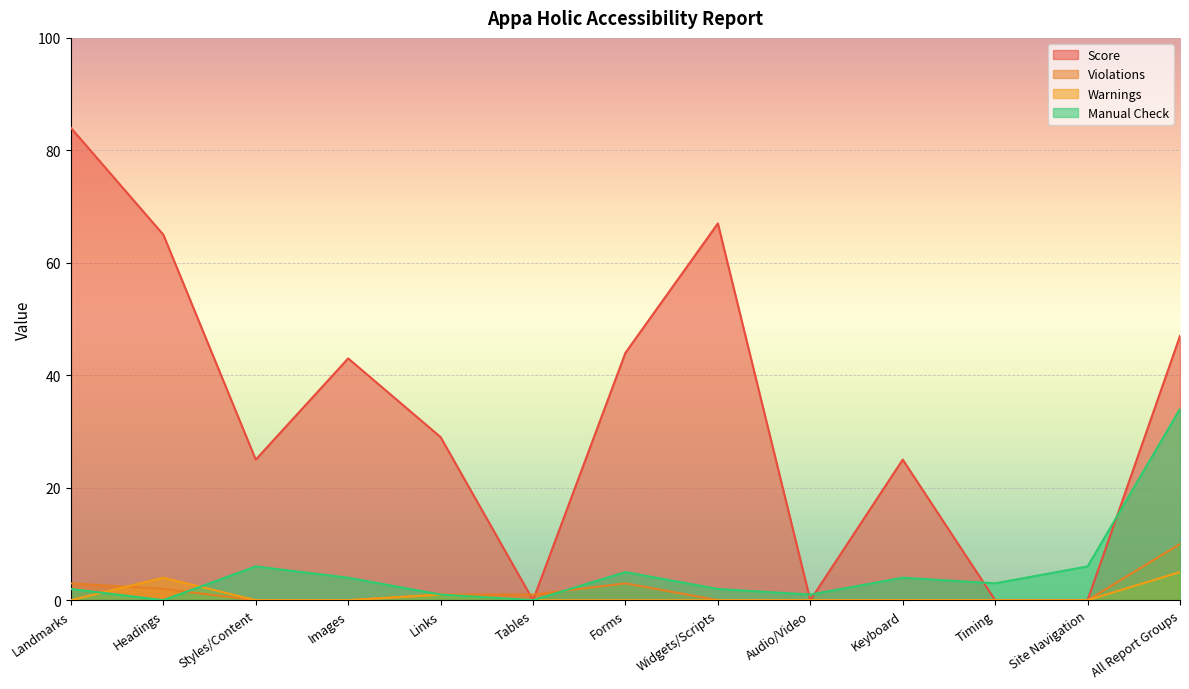

Reading left to right, extract all data points from this chart.

Score: 84	65	25	43	29	0	44	67	0	25	0	0	47
Violations: 3	2	0	0	1	1	3	0	0	0	0	0	10
Warnings: 0	4	0	0	1	0	0	0	0	0	0	0	5
Manual Check: 2	0	6	4	1	0	5	2	1	4	3	6	34